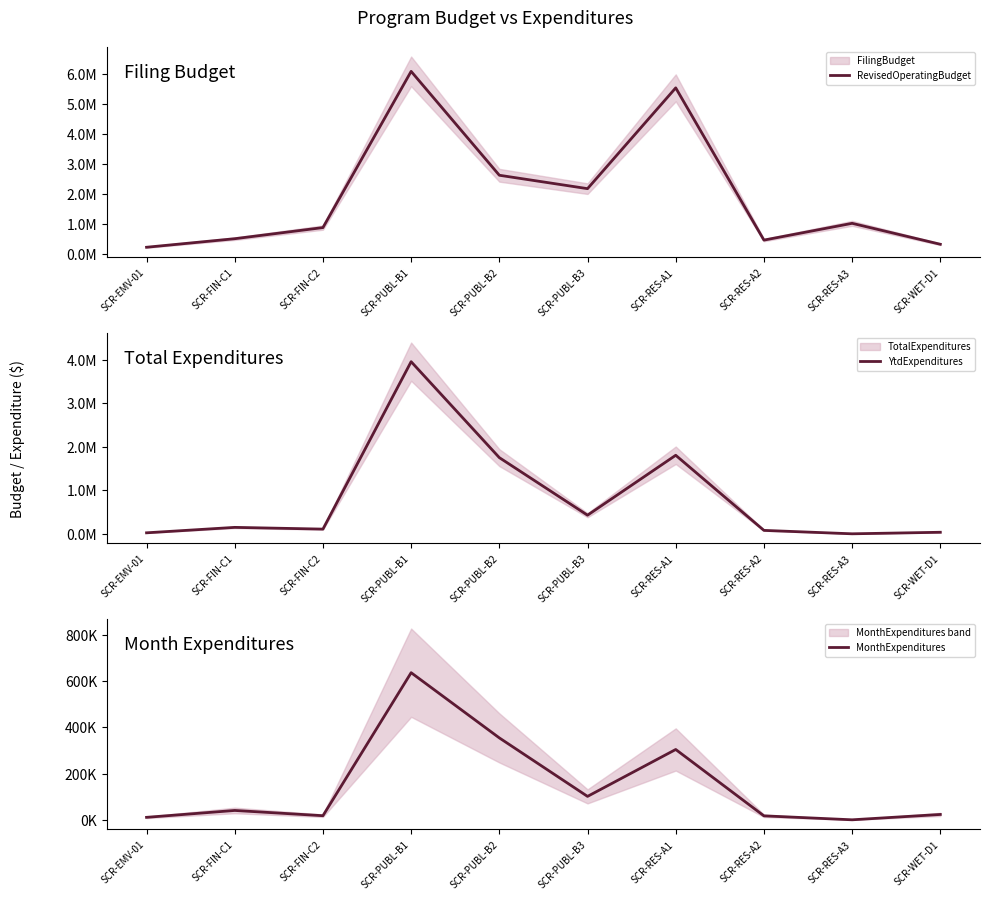

What is the value of the YtdExpenditures point at the 7th from the left?

1806007.5